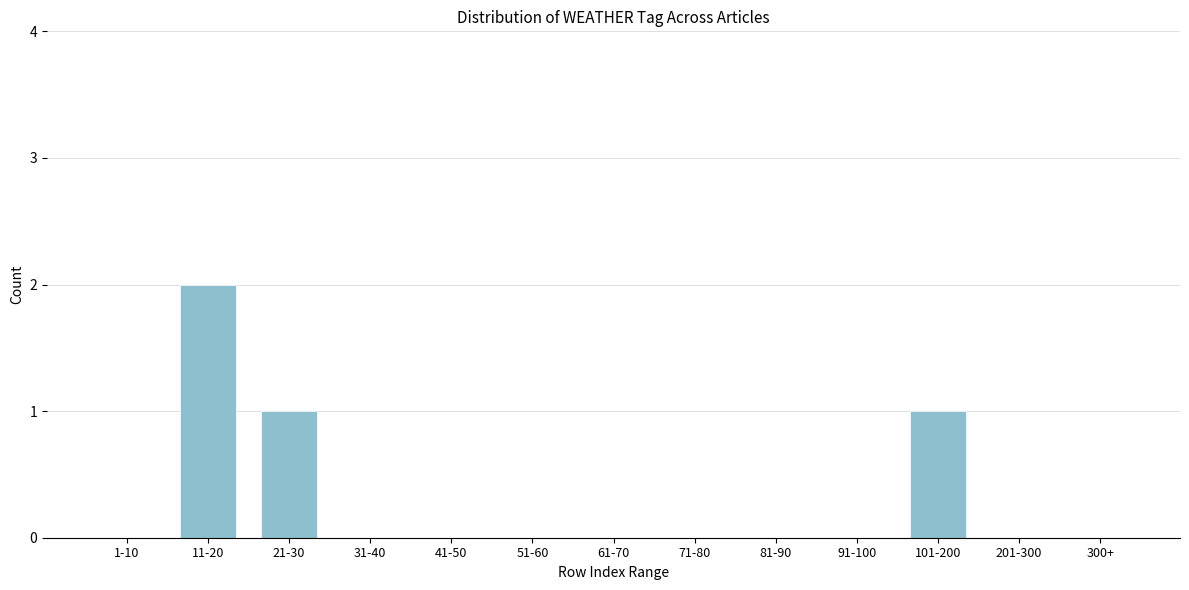

Reading left to right, extract all data points from this chart.

1-10=0	11-20=2	21-30=1	31-40=0	41-50=0	51-60=0	61-70=0	71-80=0	81-90=0	91-100=0	101-200=1	201-300=0	300+=0